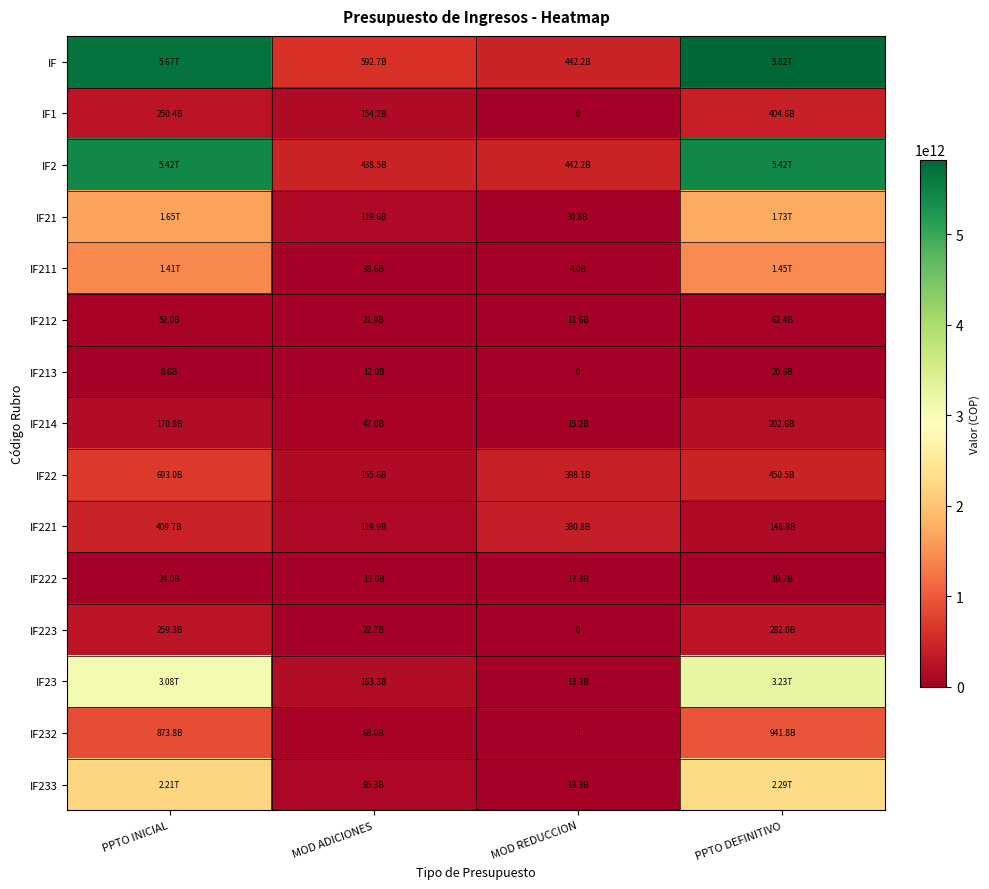

True or false: IF23 has a value of 227172161287.0 at MOD ADICIONES.

False